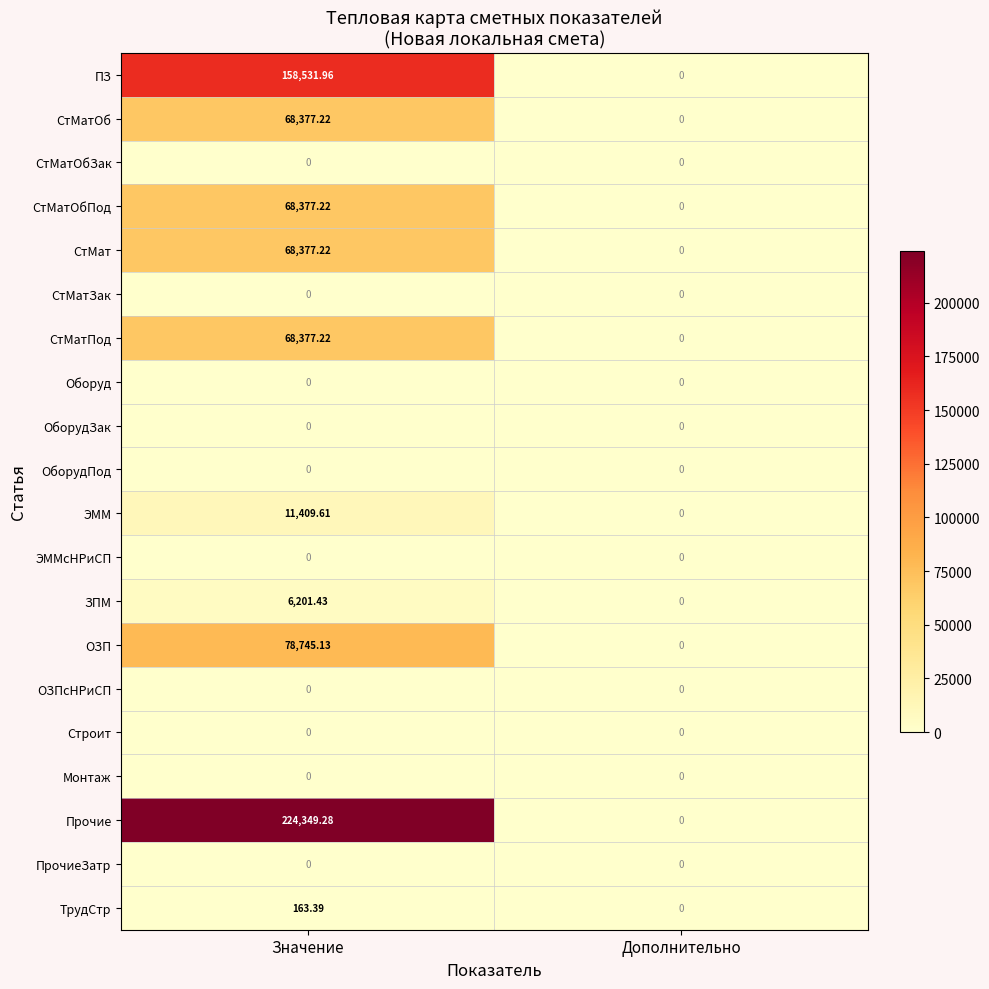

At which category is the sum across all series the highest?

Значение